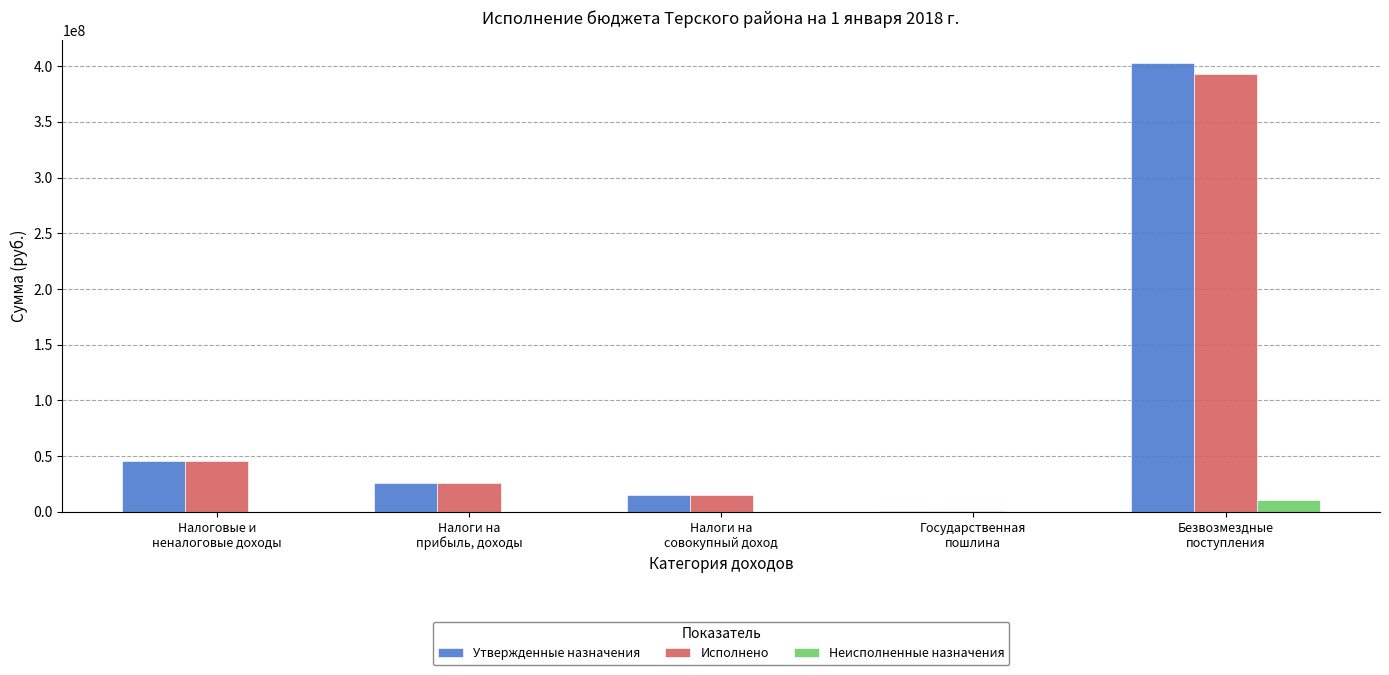

What is the highest value of the Исполнено series?

392987614.4